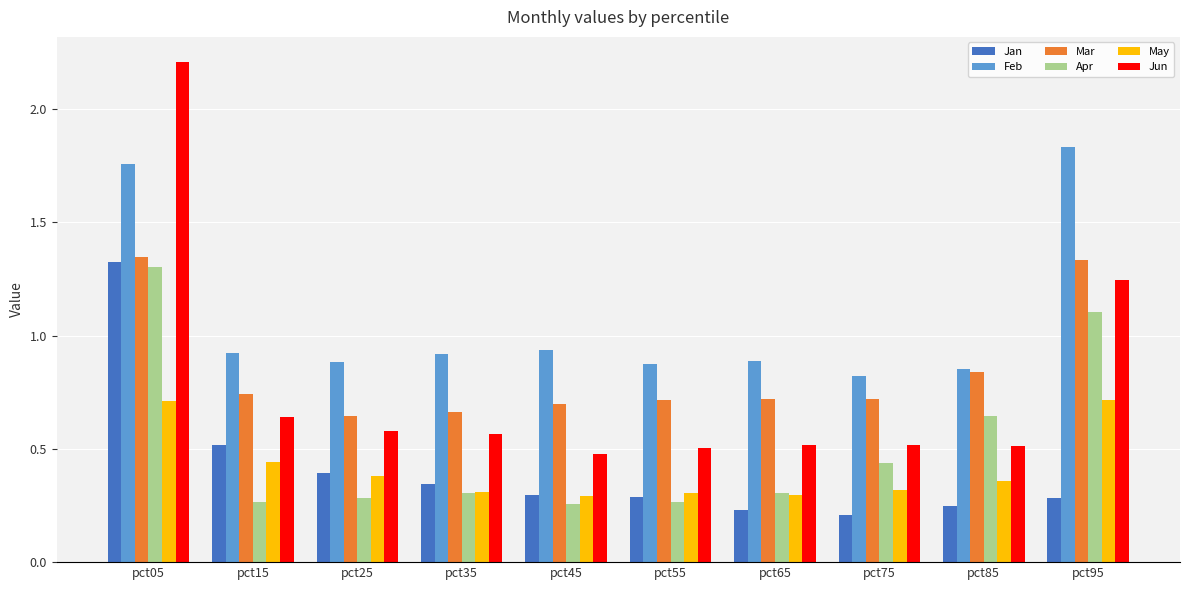

The Jan series shows 0.1 at pct75. True or false?

False